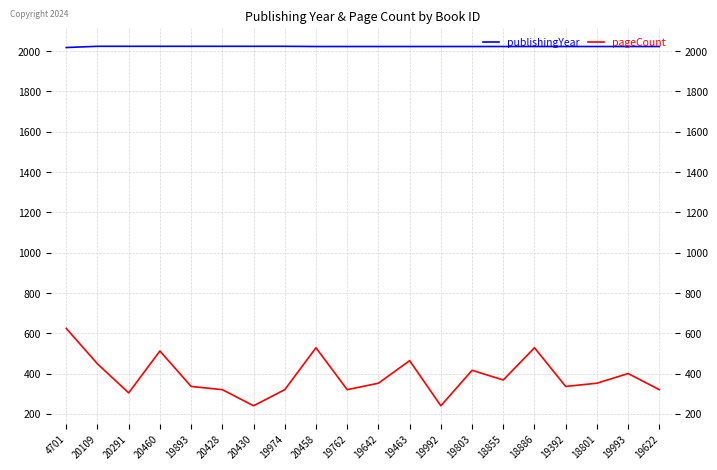

At how many categories does at least one series exceed 393?

20